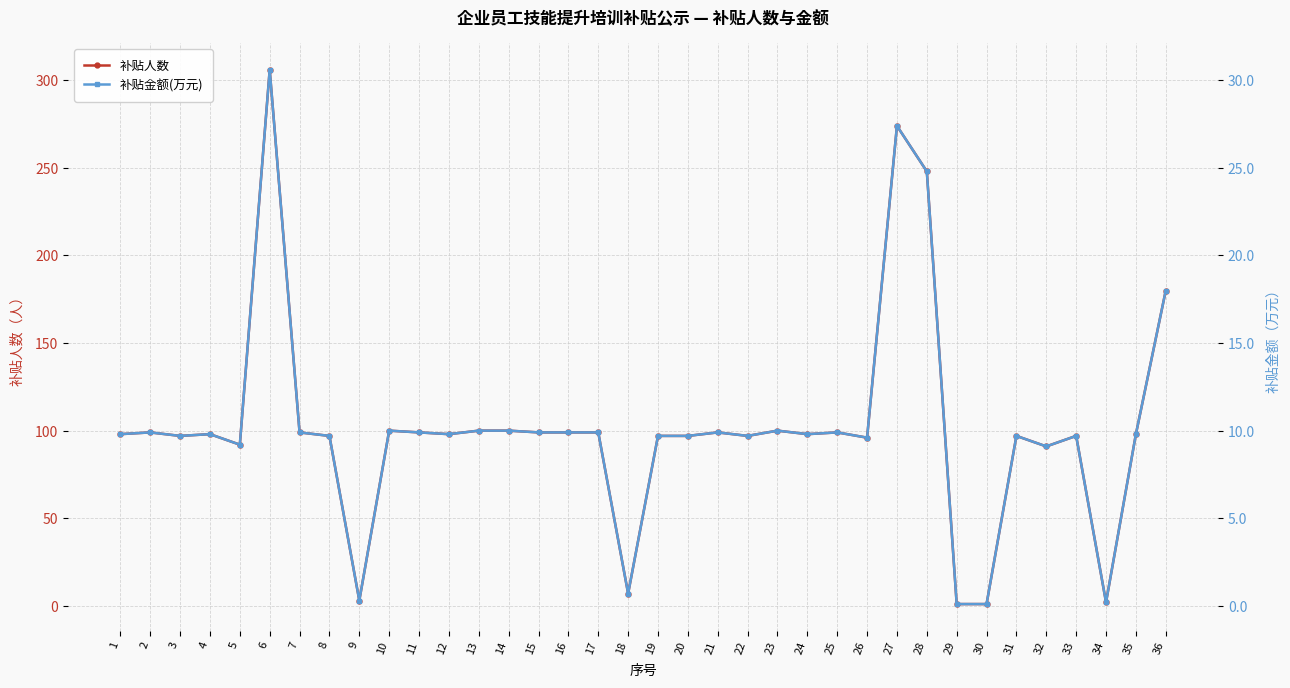

How many data points in 补贴金额(万元) are less than 9?

5